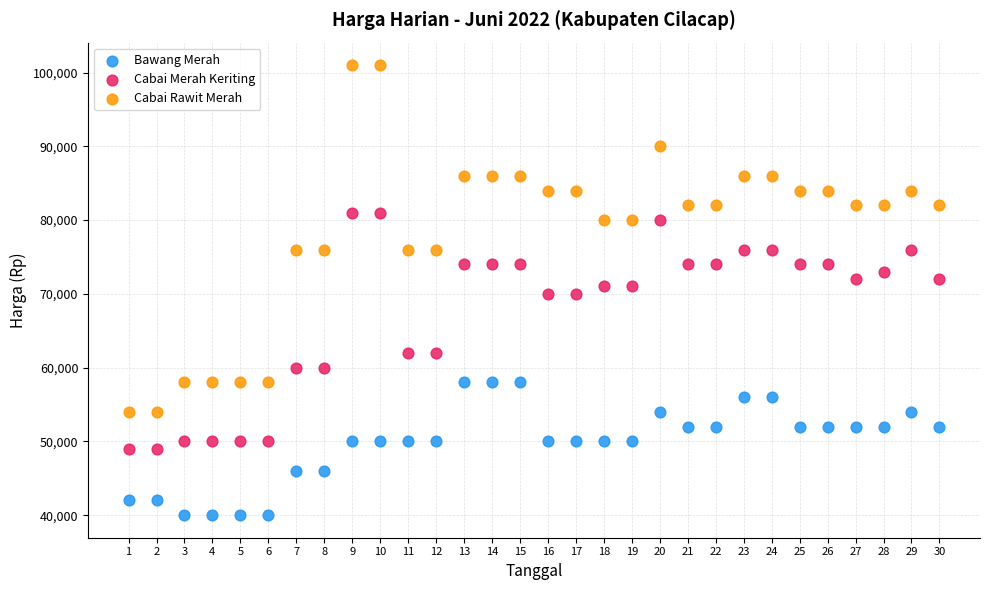

Across all data points, what is the range of Y values (max minus min)?

61000